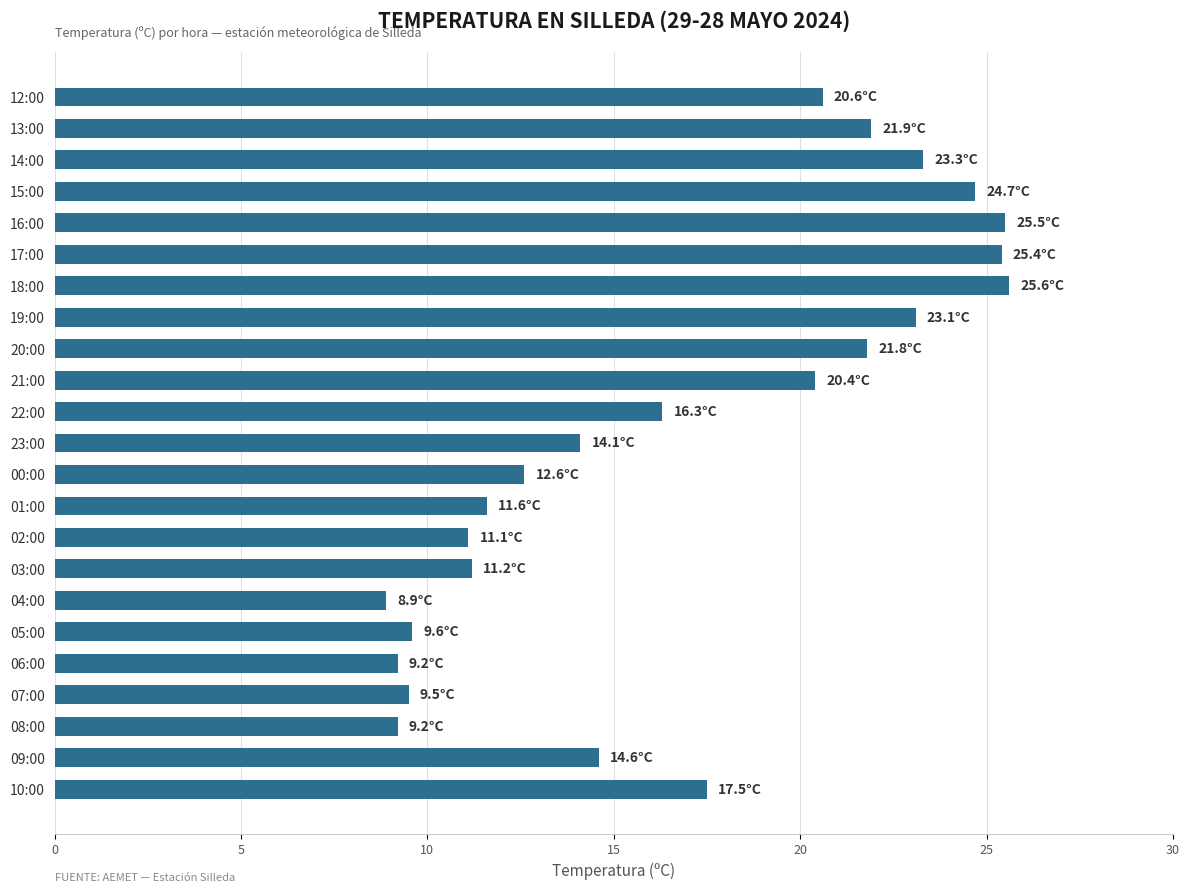

What is the ratio of the value at 20:00 to the value at 03:00?

1.9